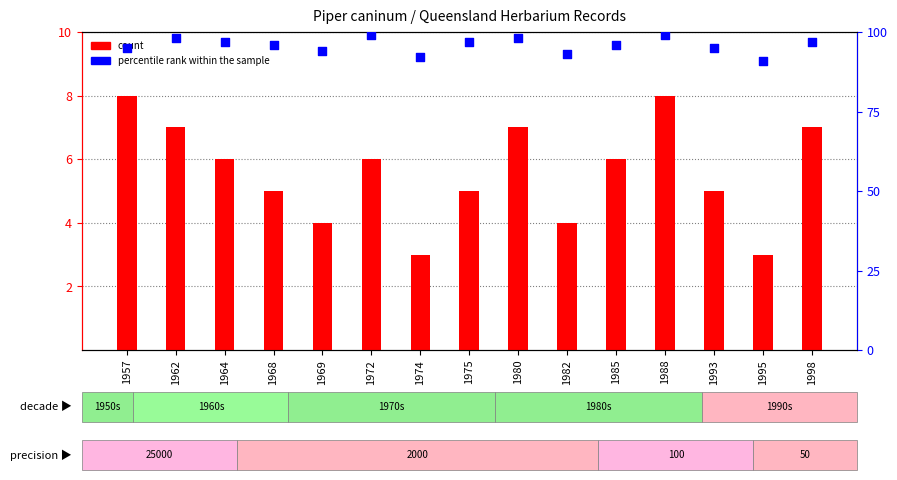

Which series has the largest Y range (max minus min)?

percentile rank within the sample